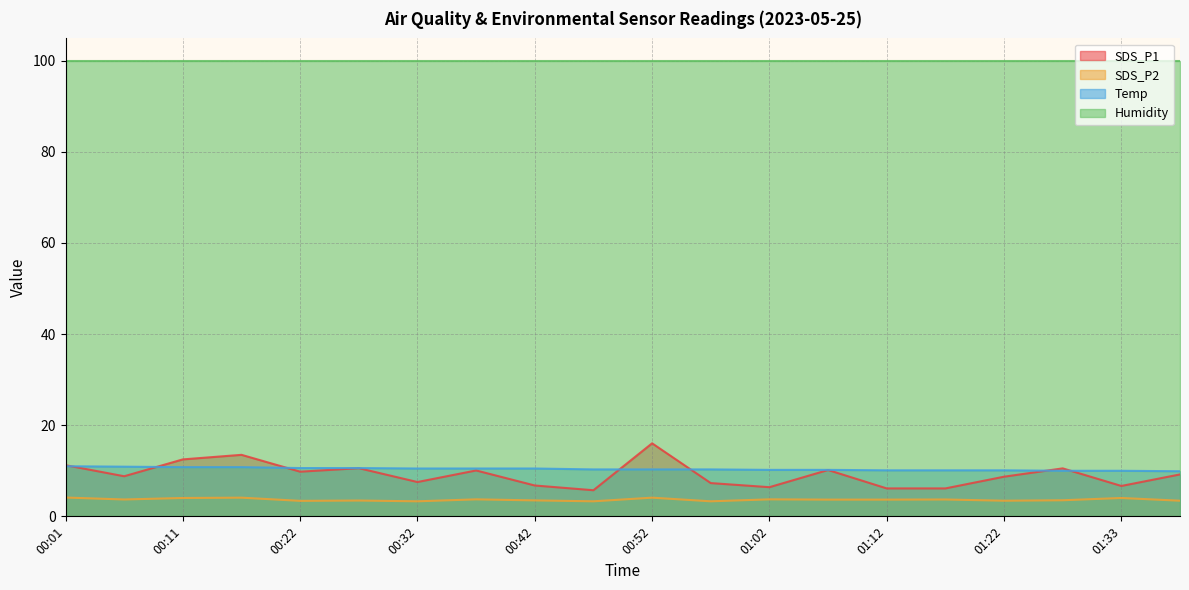

Which series has the largest range (max minus min)?

SDS_P1